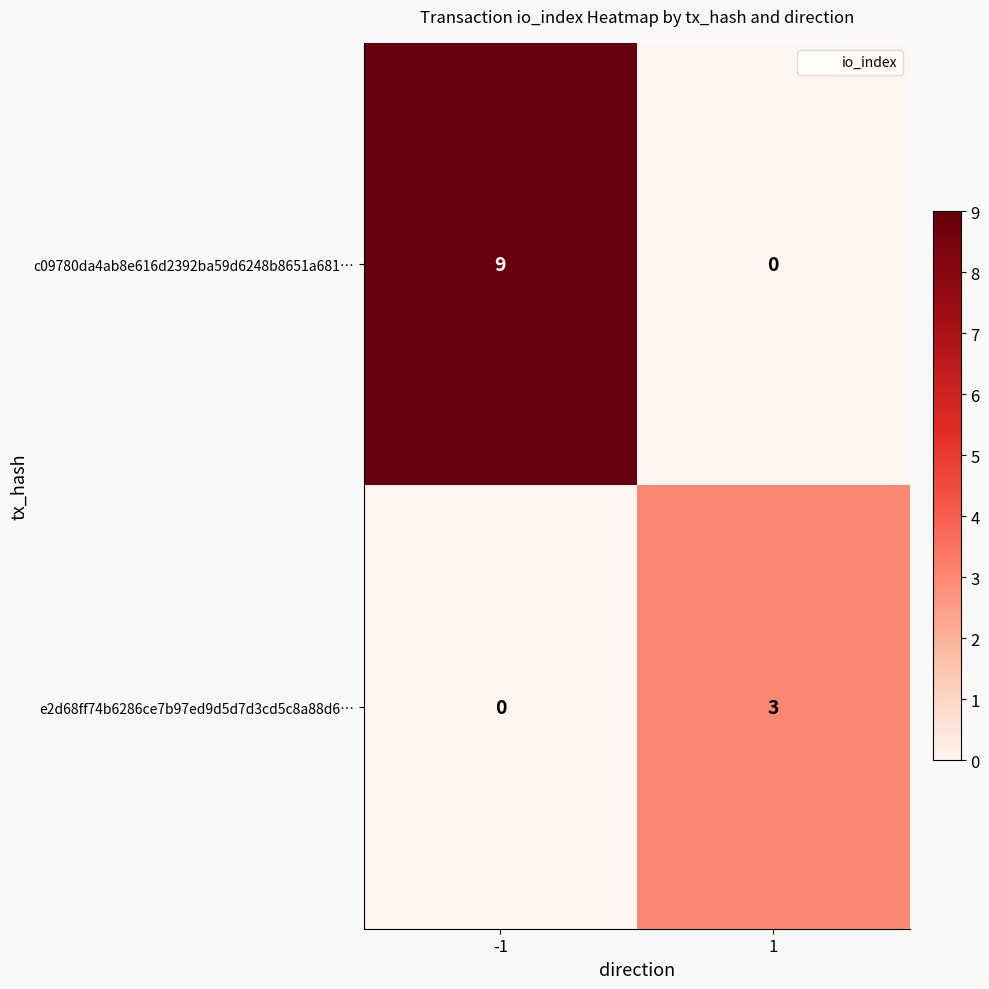

Reading right to left, extract all data points from this chart.

c09780da4ab8e616d2392ba59d6248b8651a681…: 0	9
e2d68ff74b6286ce7b97ed9d5d7d3cd5c8a88d6…: 3	0